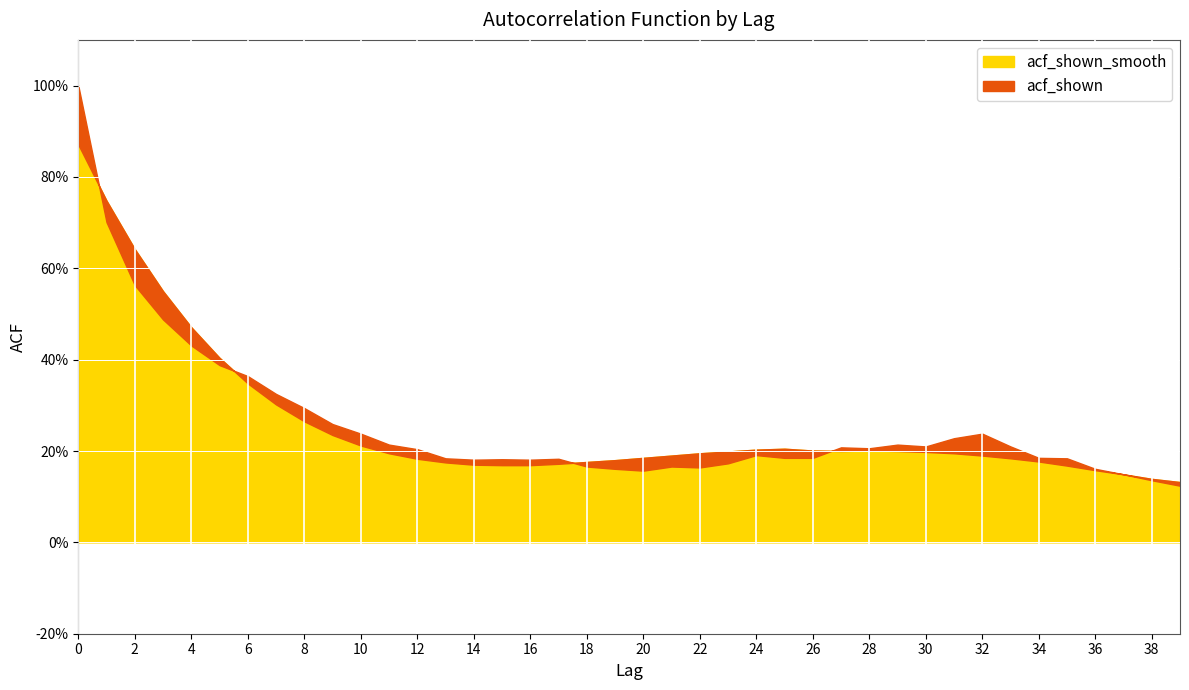

What is the difference between the acf_shown_smooth values at 6 and 14?

0.2